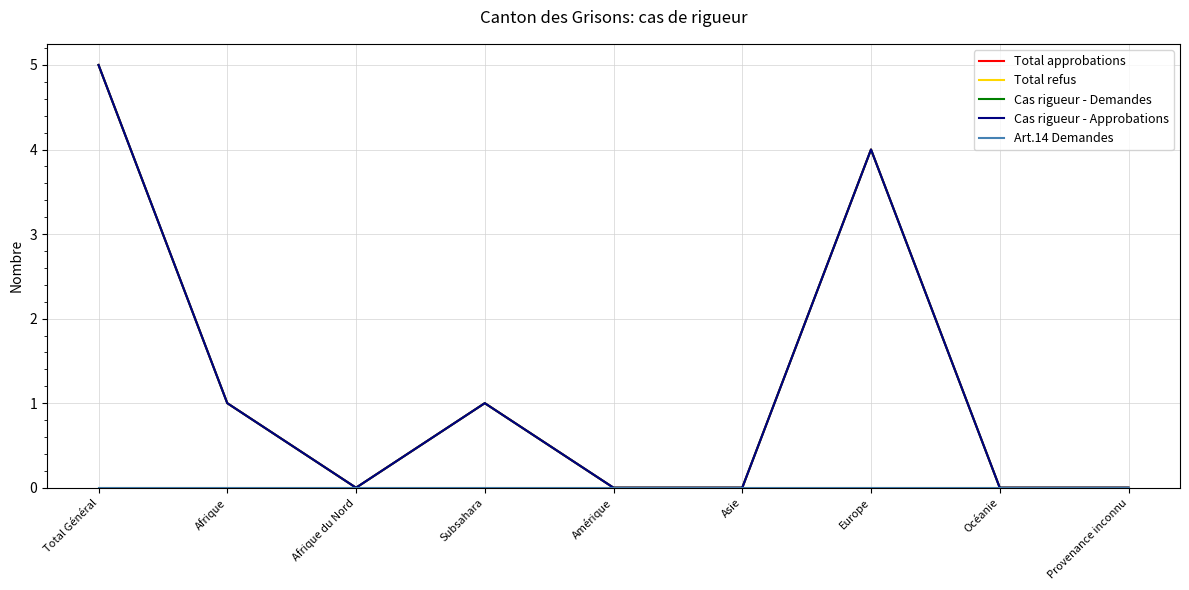

Rank the series by their maximum value, from lowest to highest.

Total refus, Art.14 Demandes, Total approbations, Cas rigueur - Demandes, Cas rigueur - Approbations